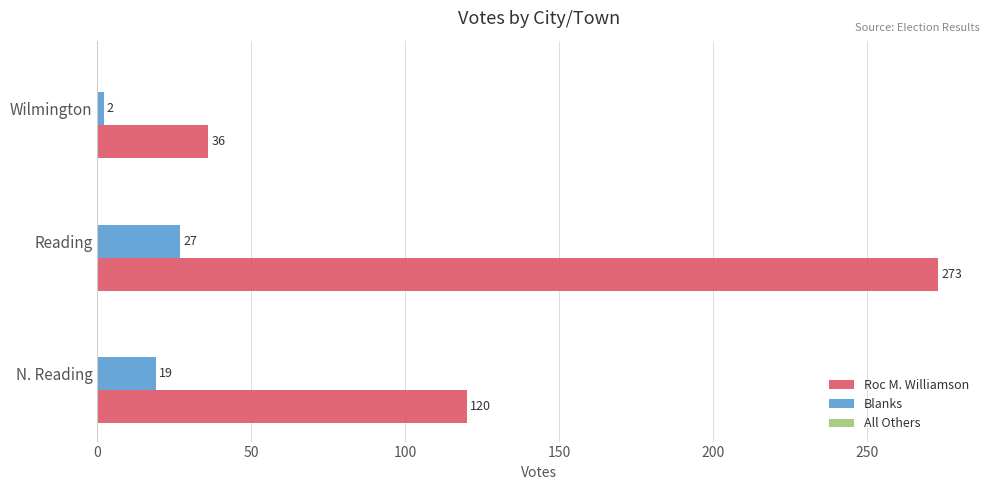

The Blanks series shows 19 at N. Reading. True or false?

True